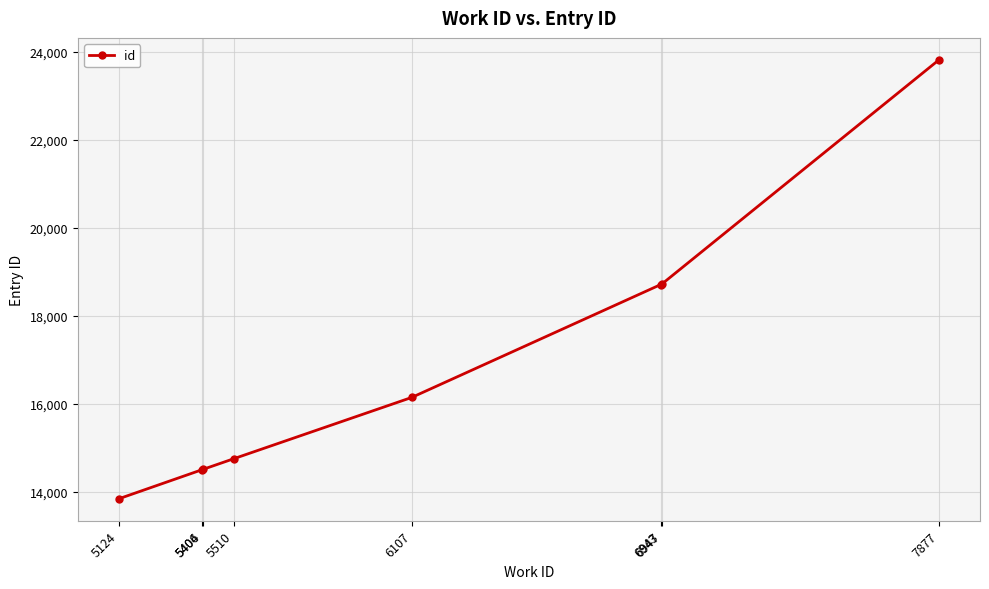

What is the sum of all values?

134959